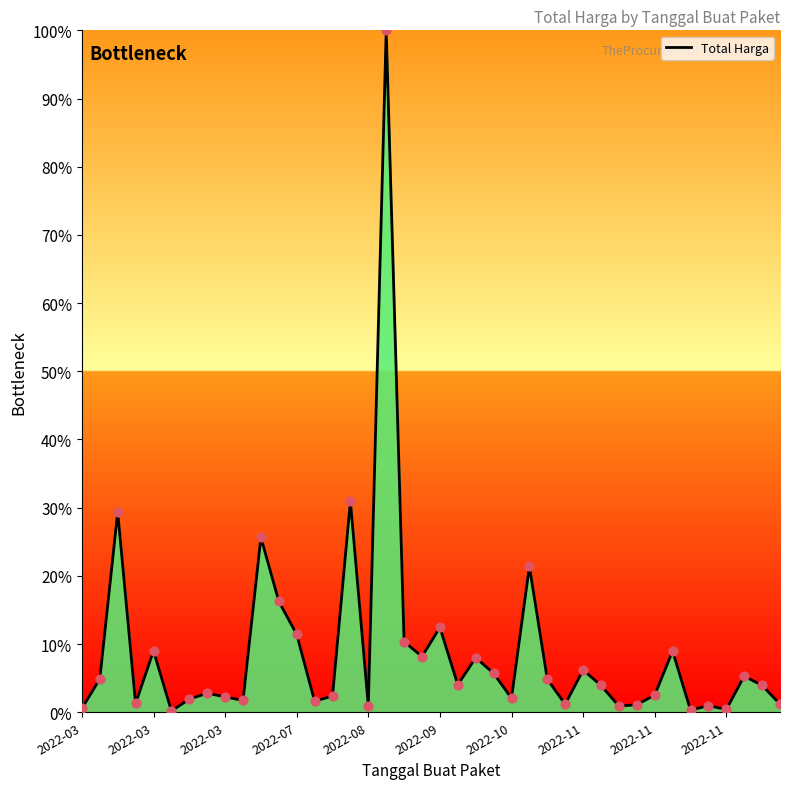

What is the difference between the maximum and minimum values?

99.8